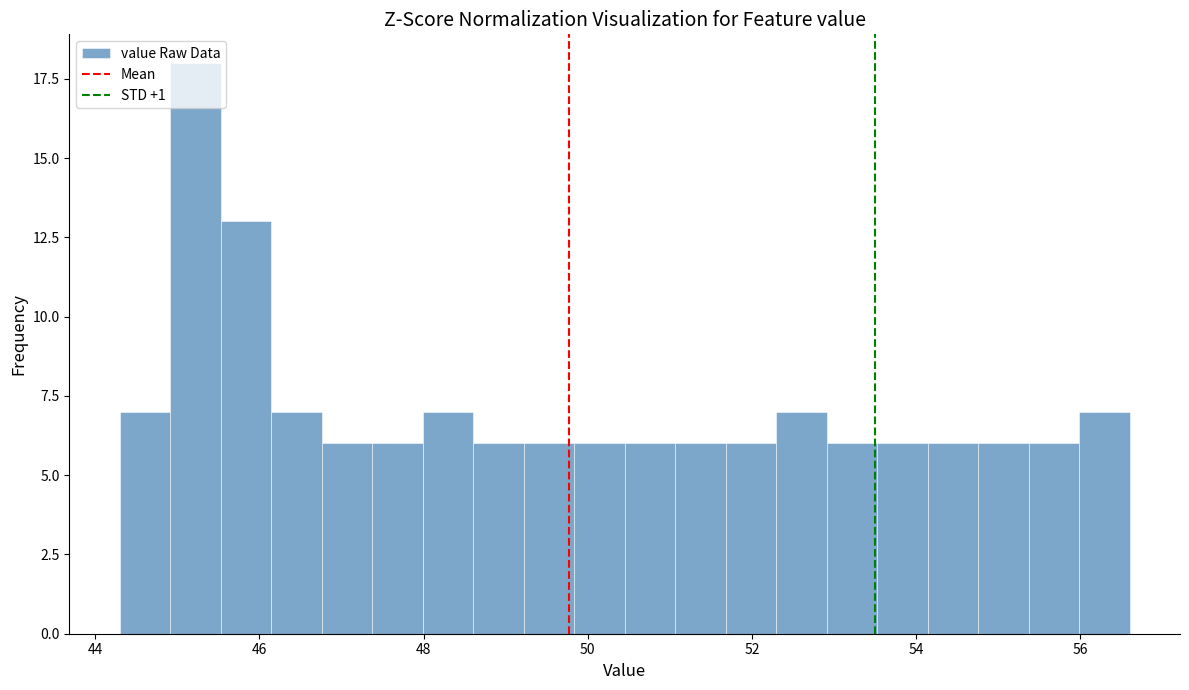

Read against the x-axis, roughly where is the centre of the tallest bar?

45.2